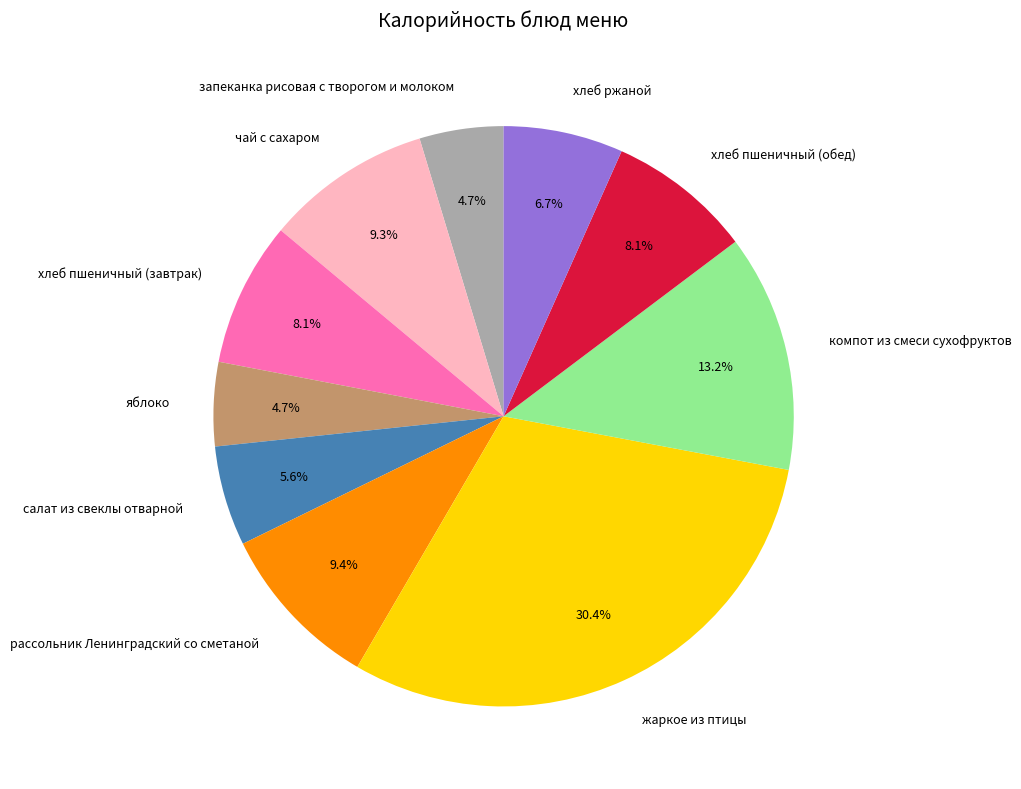

Is the sum of жаркое из птицы and хлеб пшеничный (обед) greater than half?

No